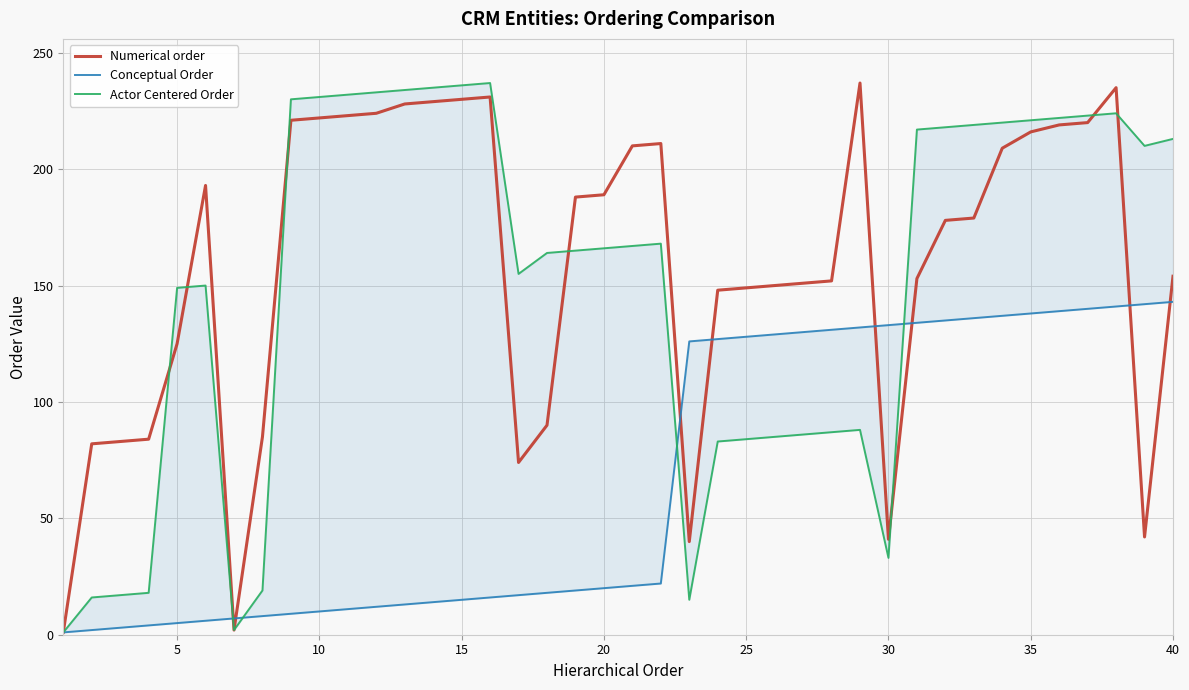

The Conceptual Order series shows 85 at 36. True or false?

False